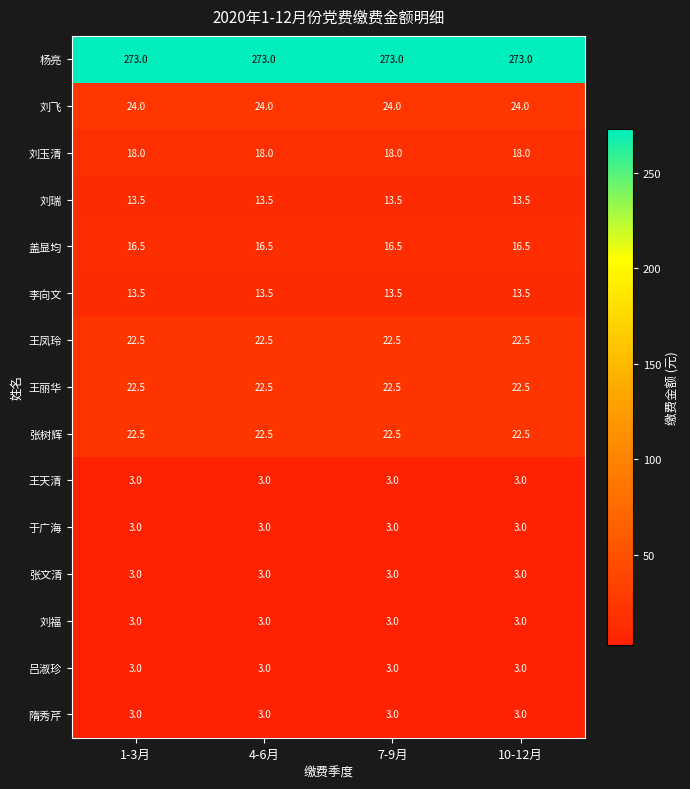

Read the 盖显均 value at 1-3月.

16.5